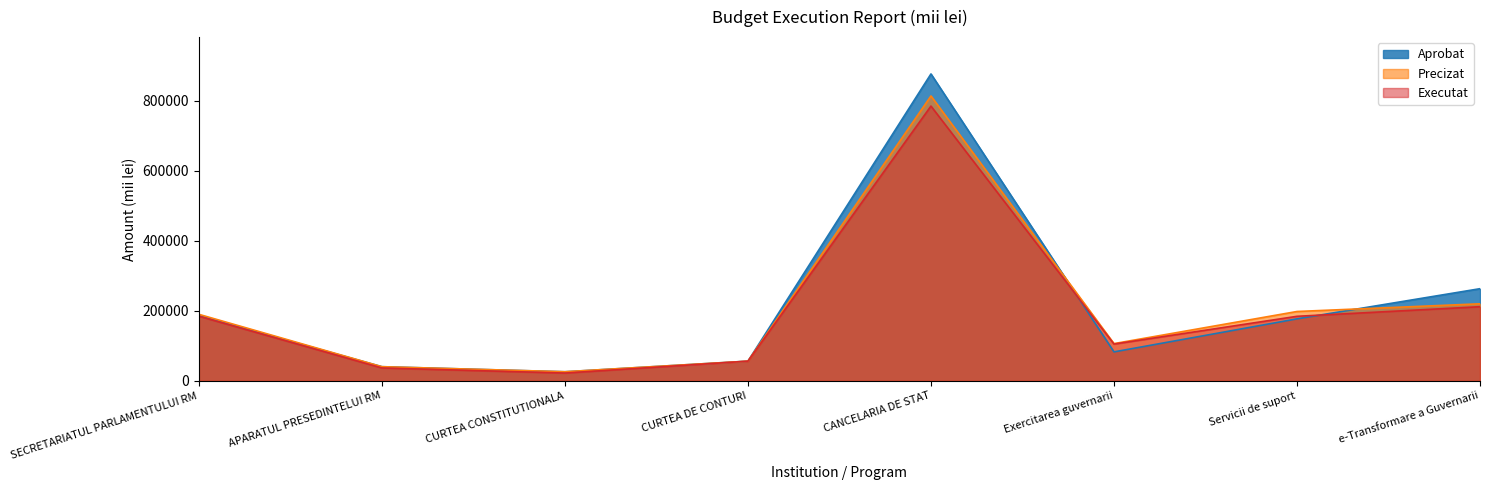

At which category does Aprobat reach its first local peak?

CANCELARIA DE STAT